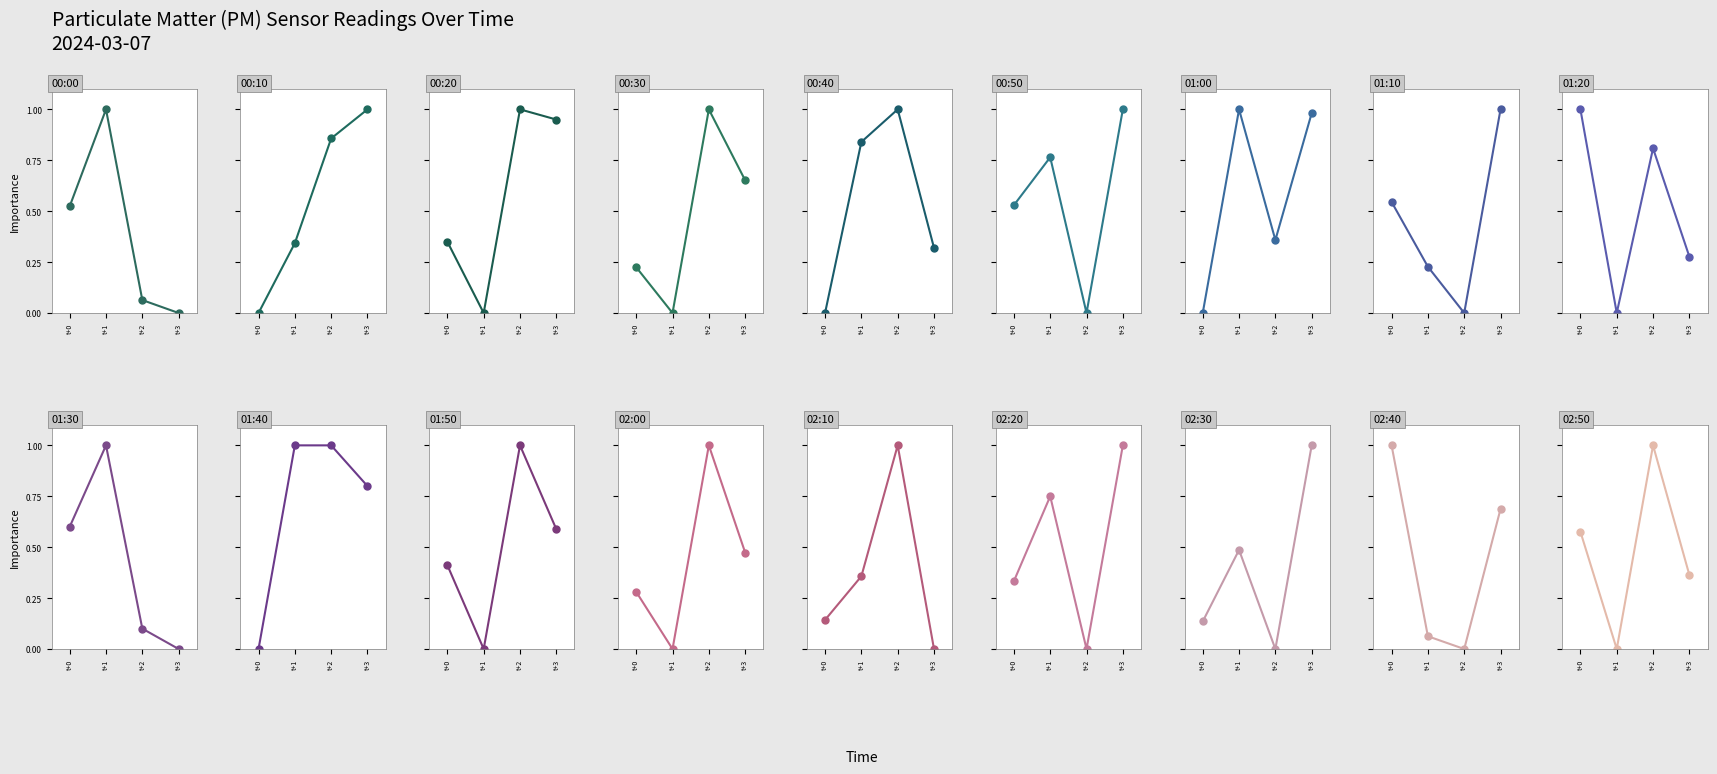

True or false: P1 and P2 intersect in this chart.

False